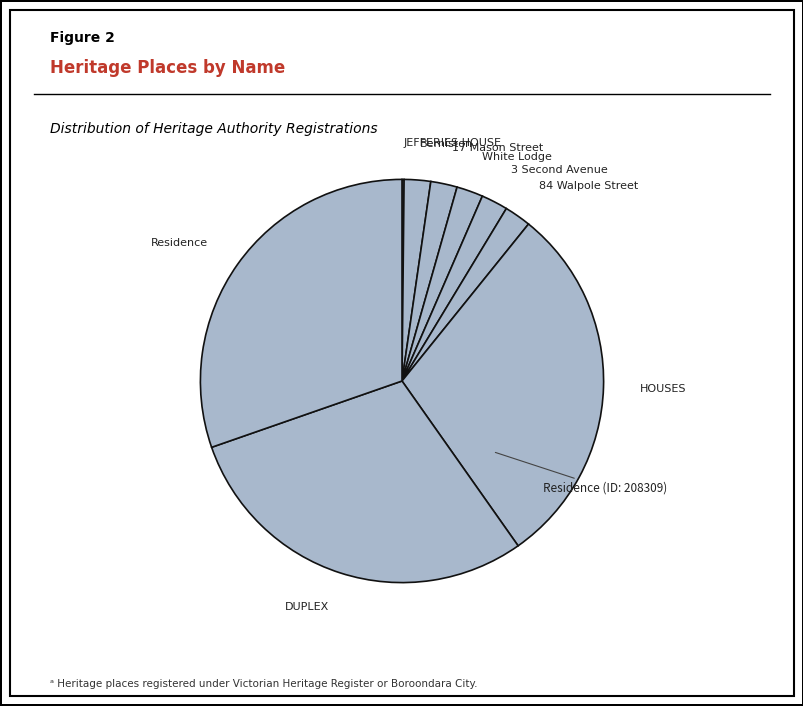

The Residence slice represents 41% of the pie. True or false?

False